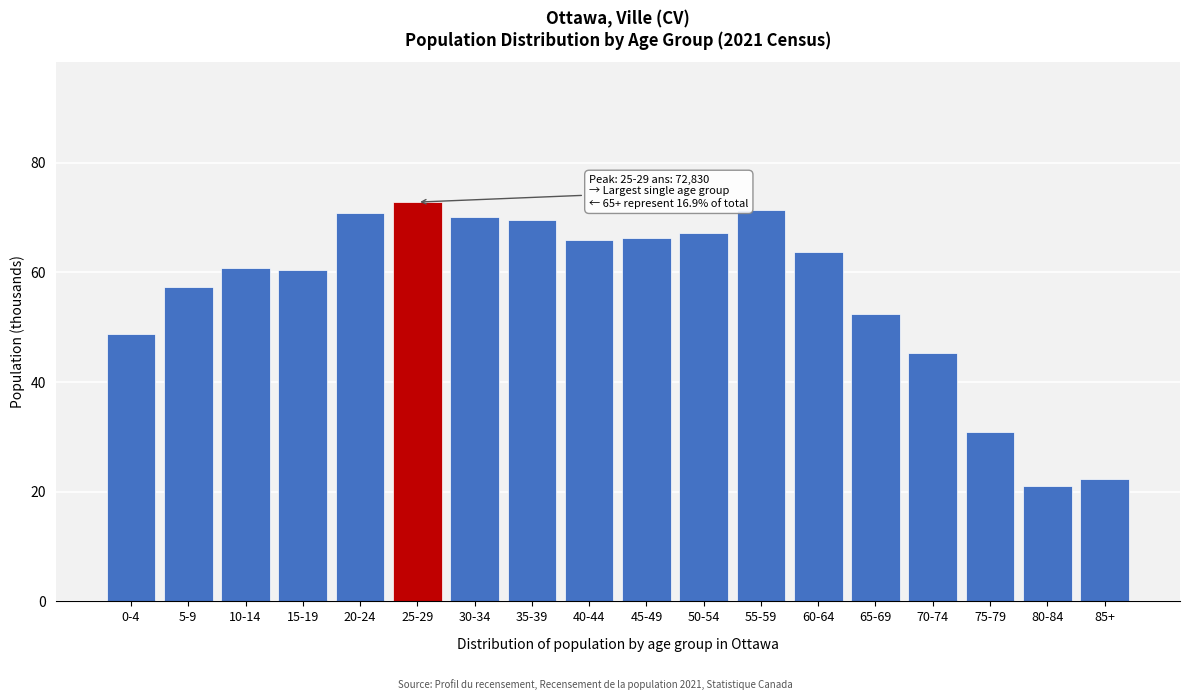

Read the value at 80-84.

21.1